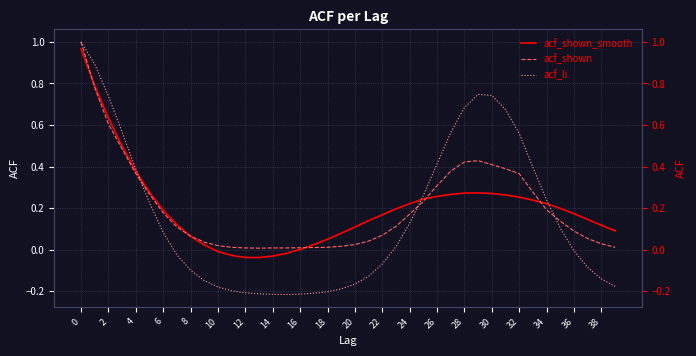

Is this an area chart (filled region under the line)?

No